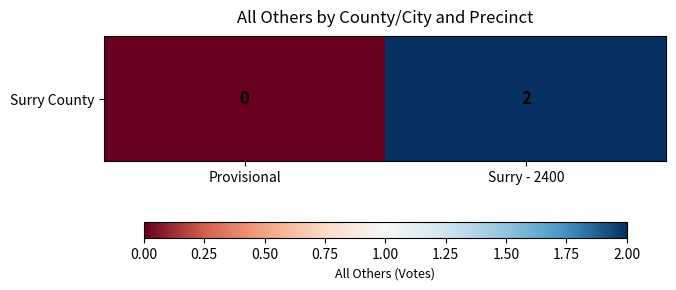

What is the average value?

1